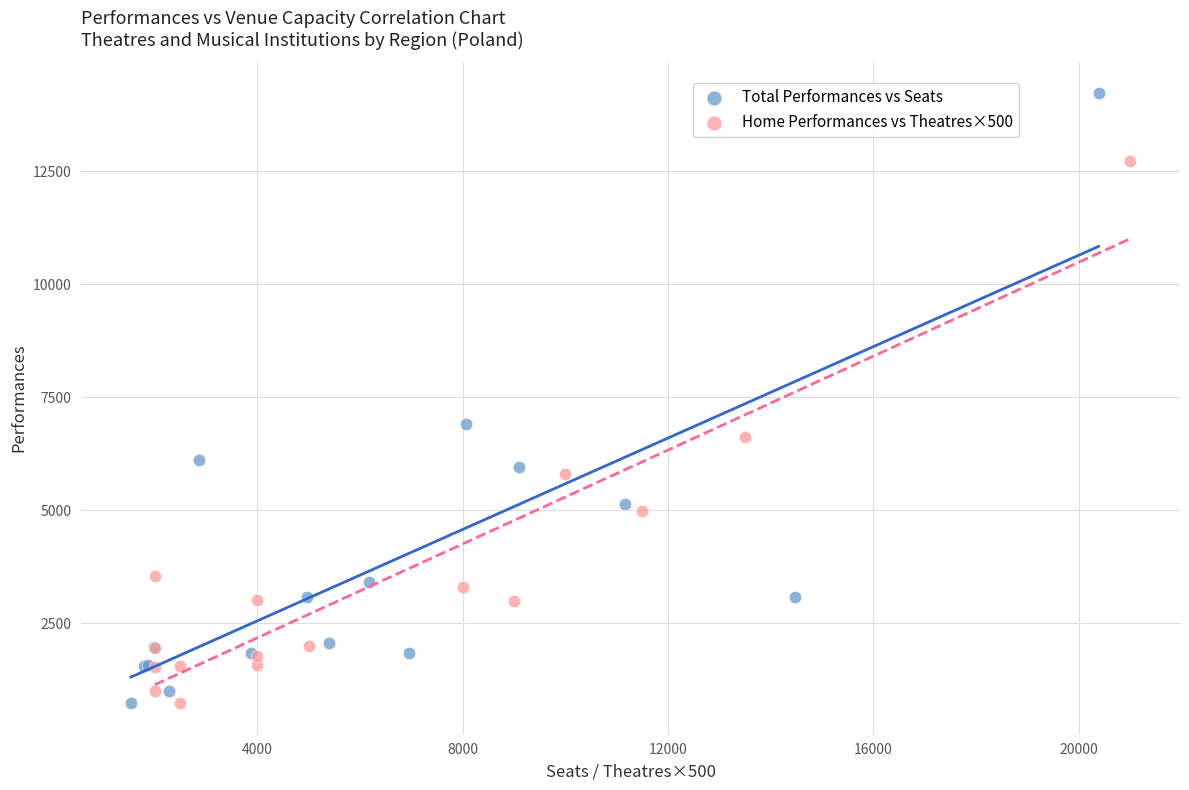

Which series reaches the maximum Y coordinate?

Total Performances vs Seats